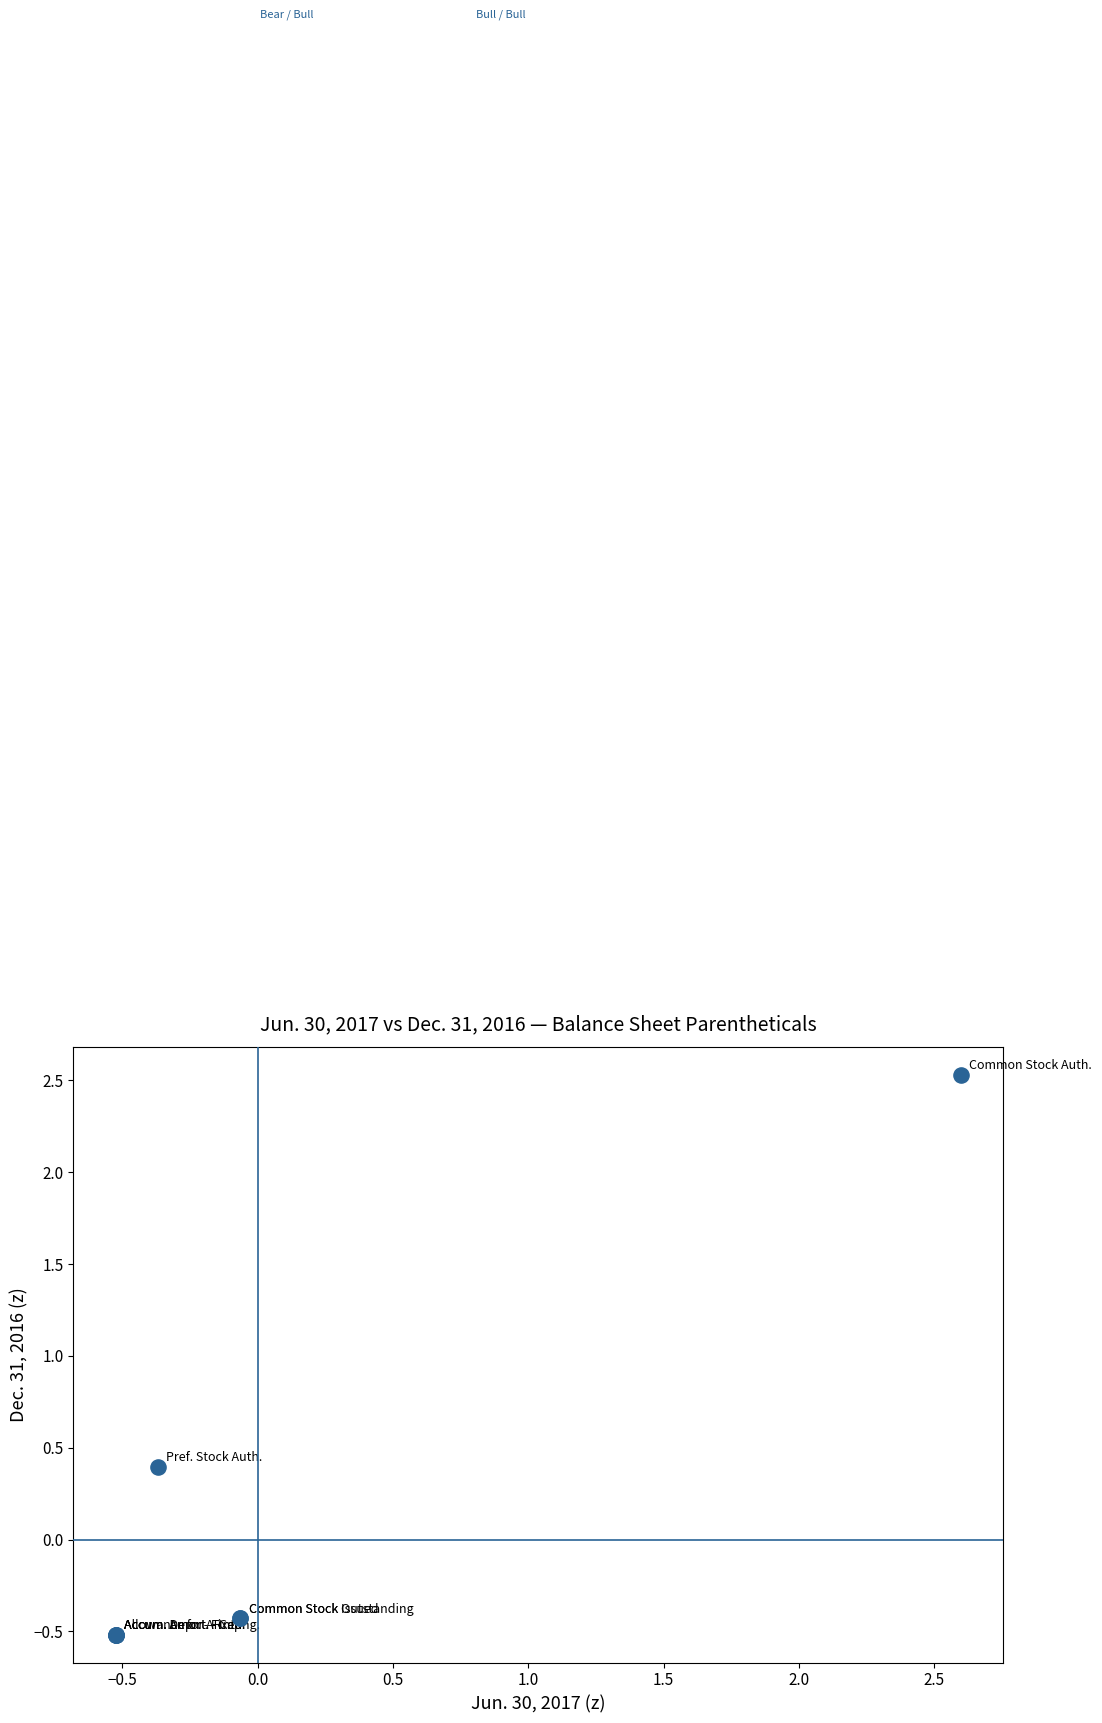

What Y value in the scatter plot is closest to 1?

0.4